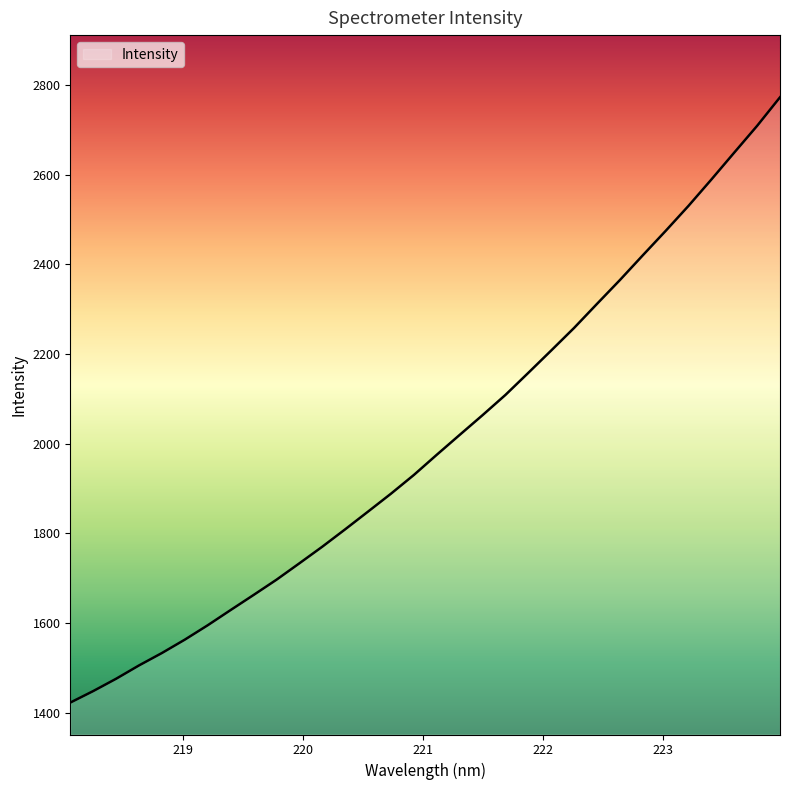

What is the greatest value displayed?

2772.3